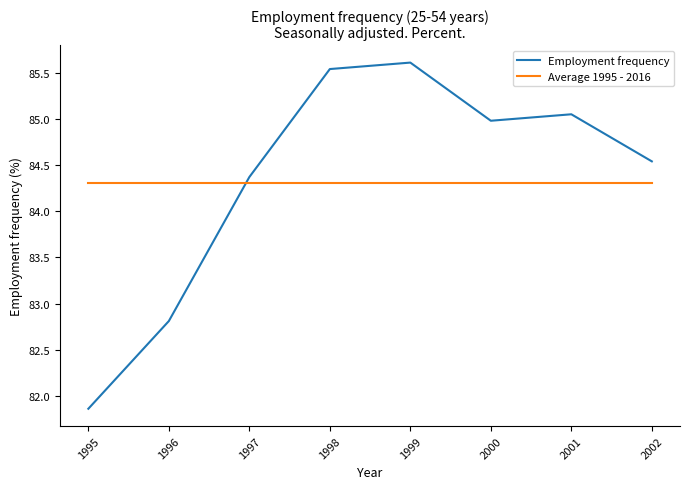

Which label corresponds to the largest value in the chart?

1999